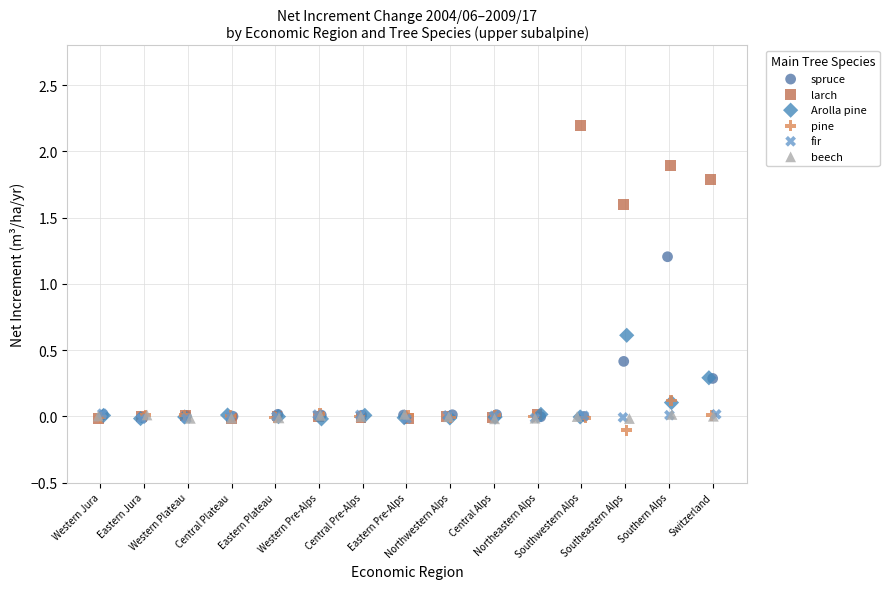

Which series contains the lowest Y value?

pine